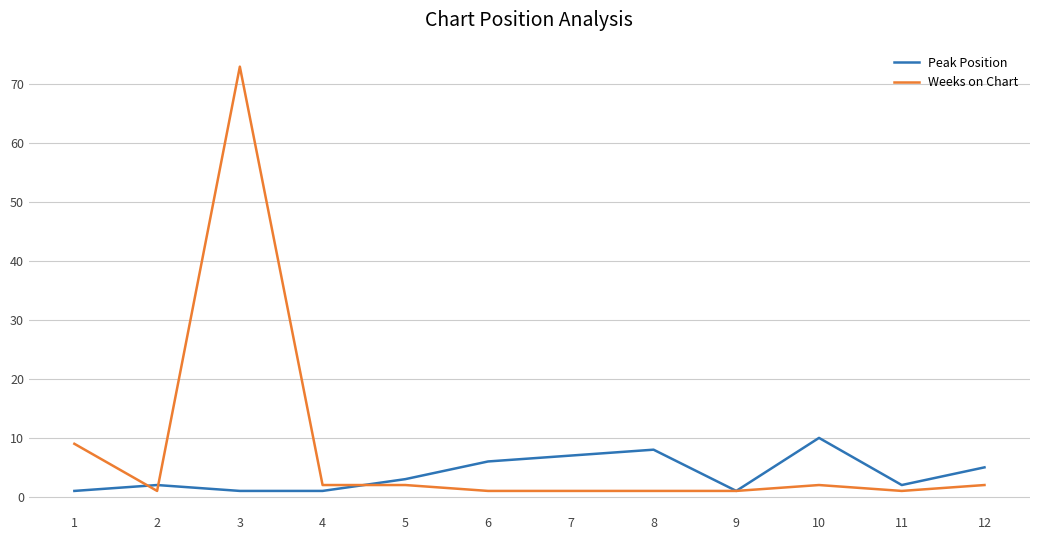

Between which two adjacent categories do Peak Position and Weeks on Chart first intersect?

1 and 2